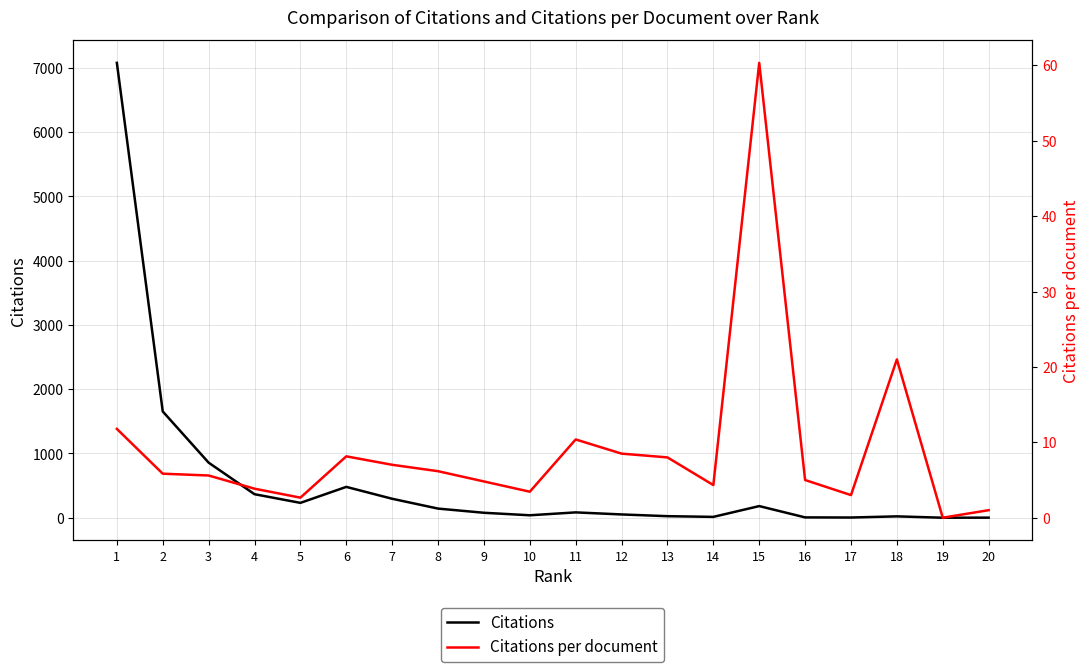

True or false: Citations and Citations per document intersect in this chart.

False